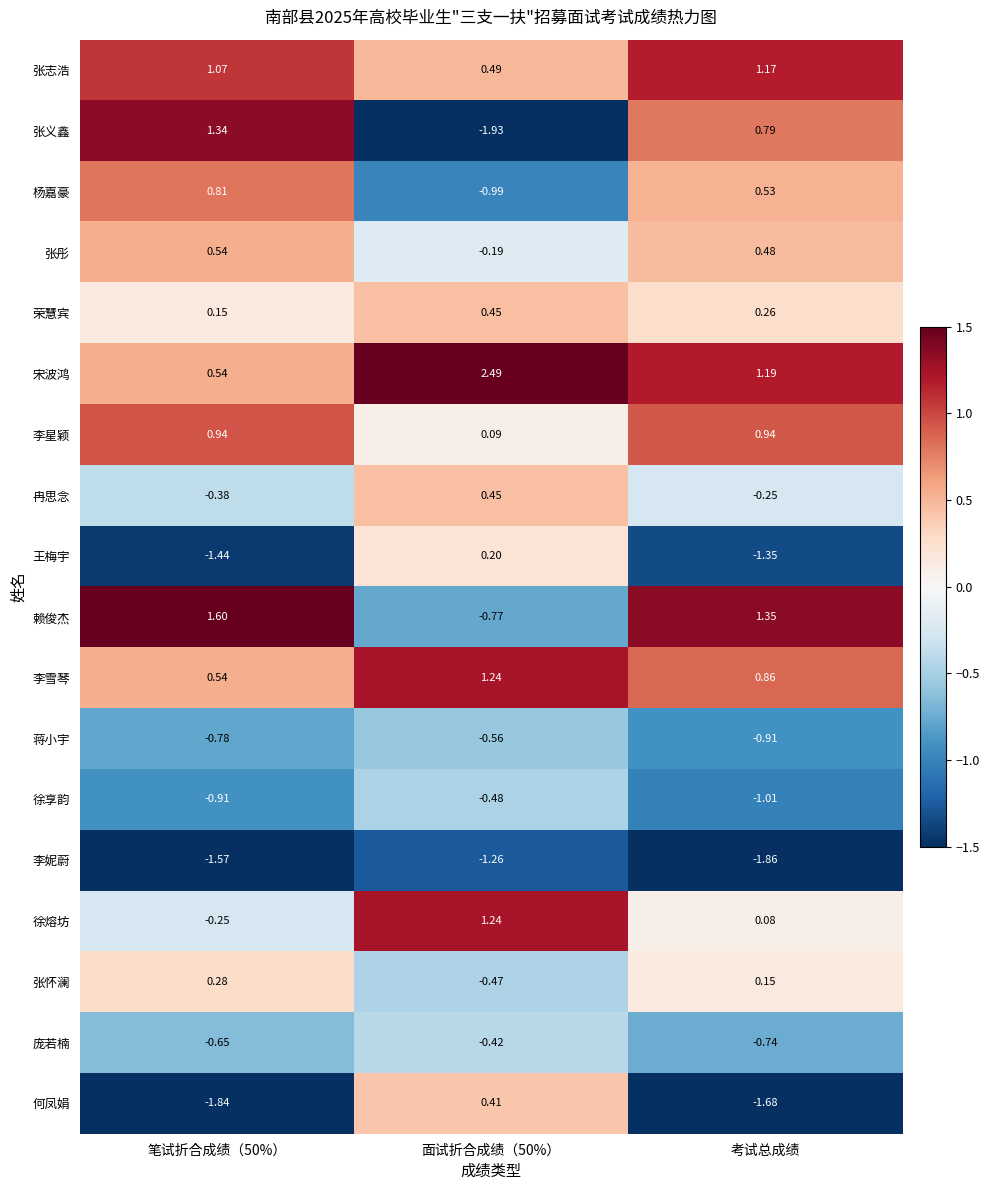

Which category has the lowest value in the 徐享韵 series?

考试总成绩